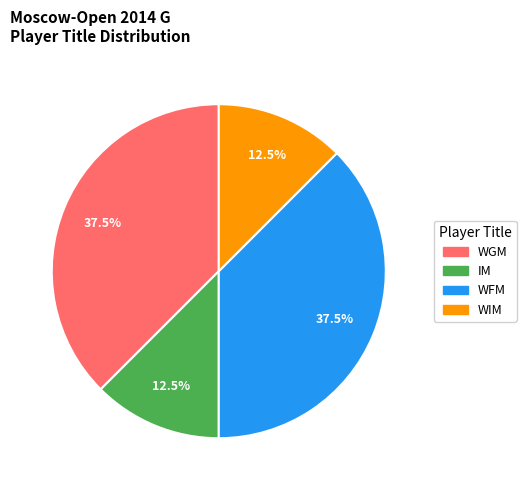

How many segments does this pie chart have?

4